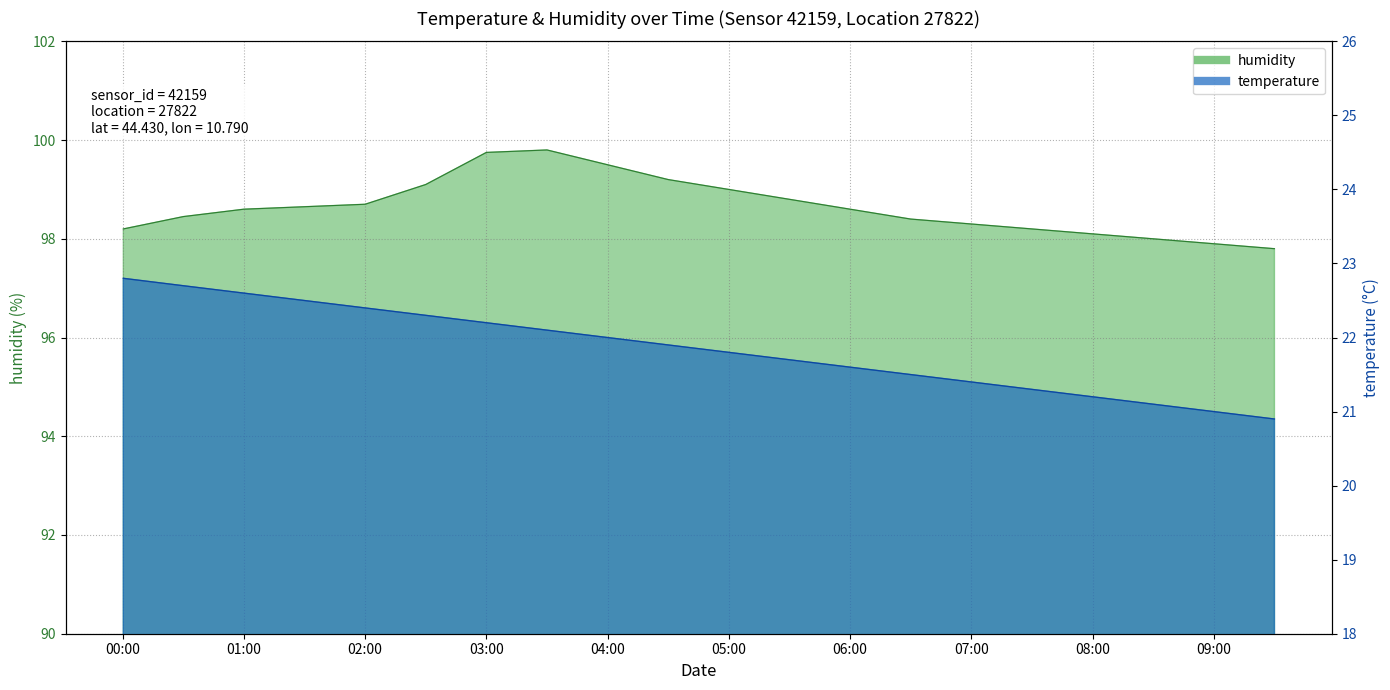

At which label is humidity closest to 98?

08:30